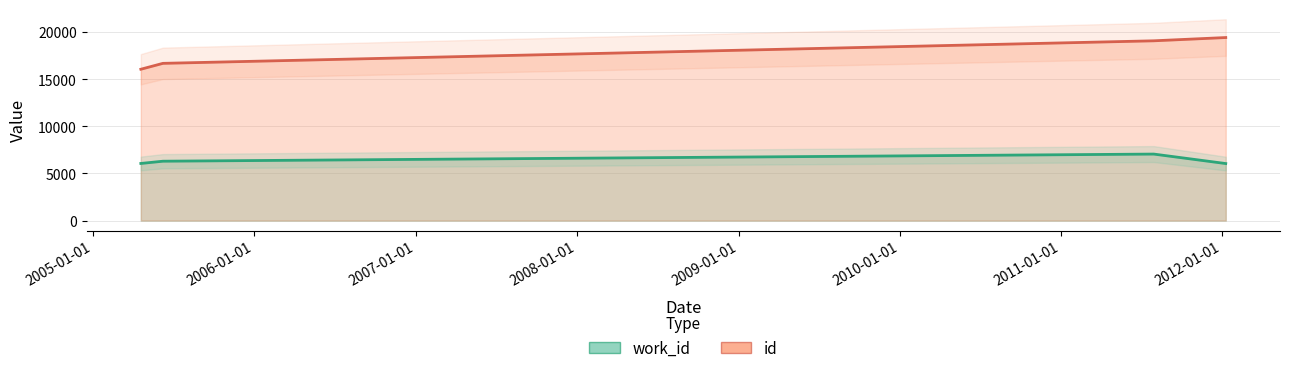

The value of id at 2011-07-30 is 26990. True or false?

False